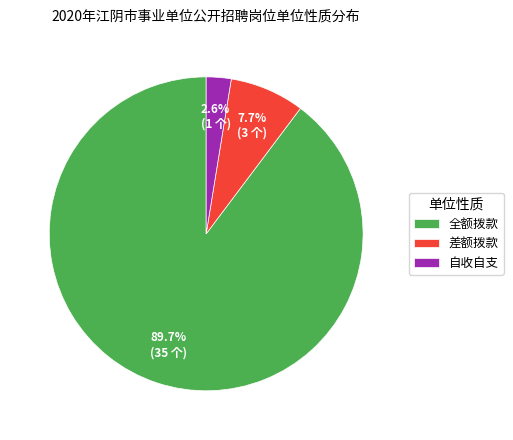

Does 差额拨款 represent more than half of the total?

No